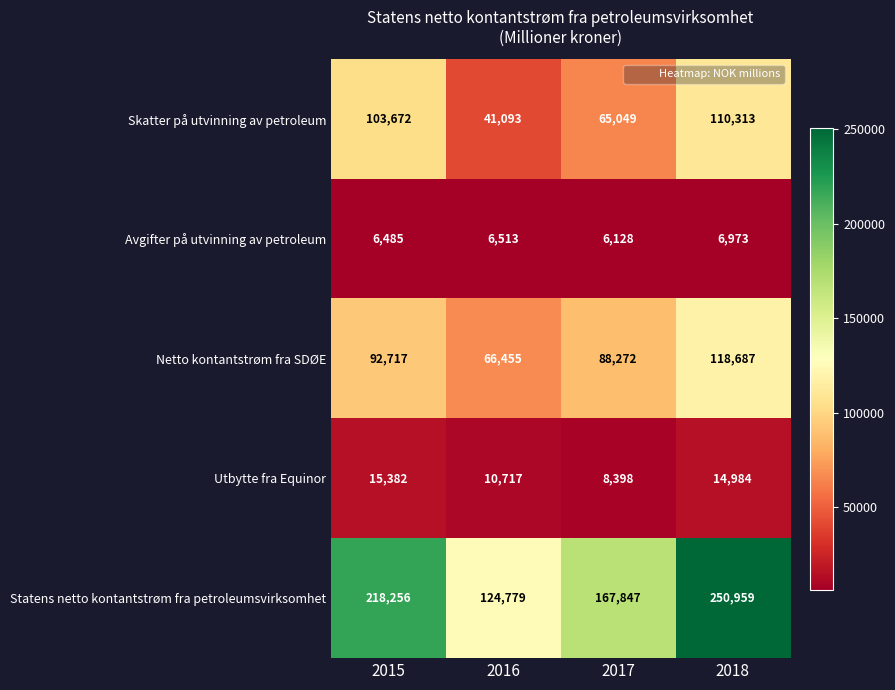

How many data points does each series have?

4